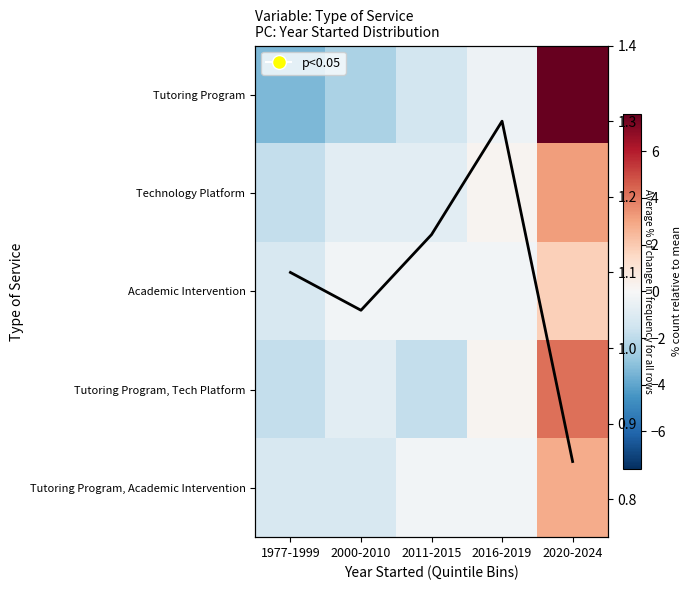

Rank the series by their maximum value, from lowest to highest.

Avg frequency, Academic Intervention, Tutoring Program, Academic Intervention, Technology Platform, Tutoring Program, Tech Platform, Tutoring Program